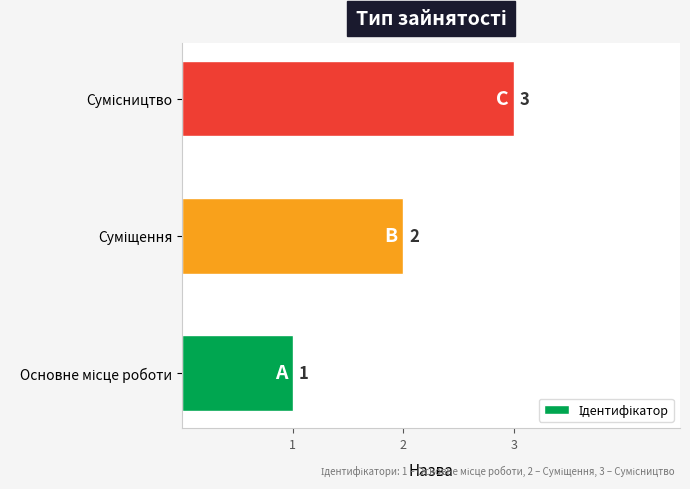

Count the values in the range 1 to 3.

3